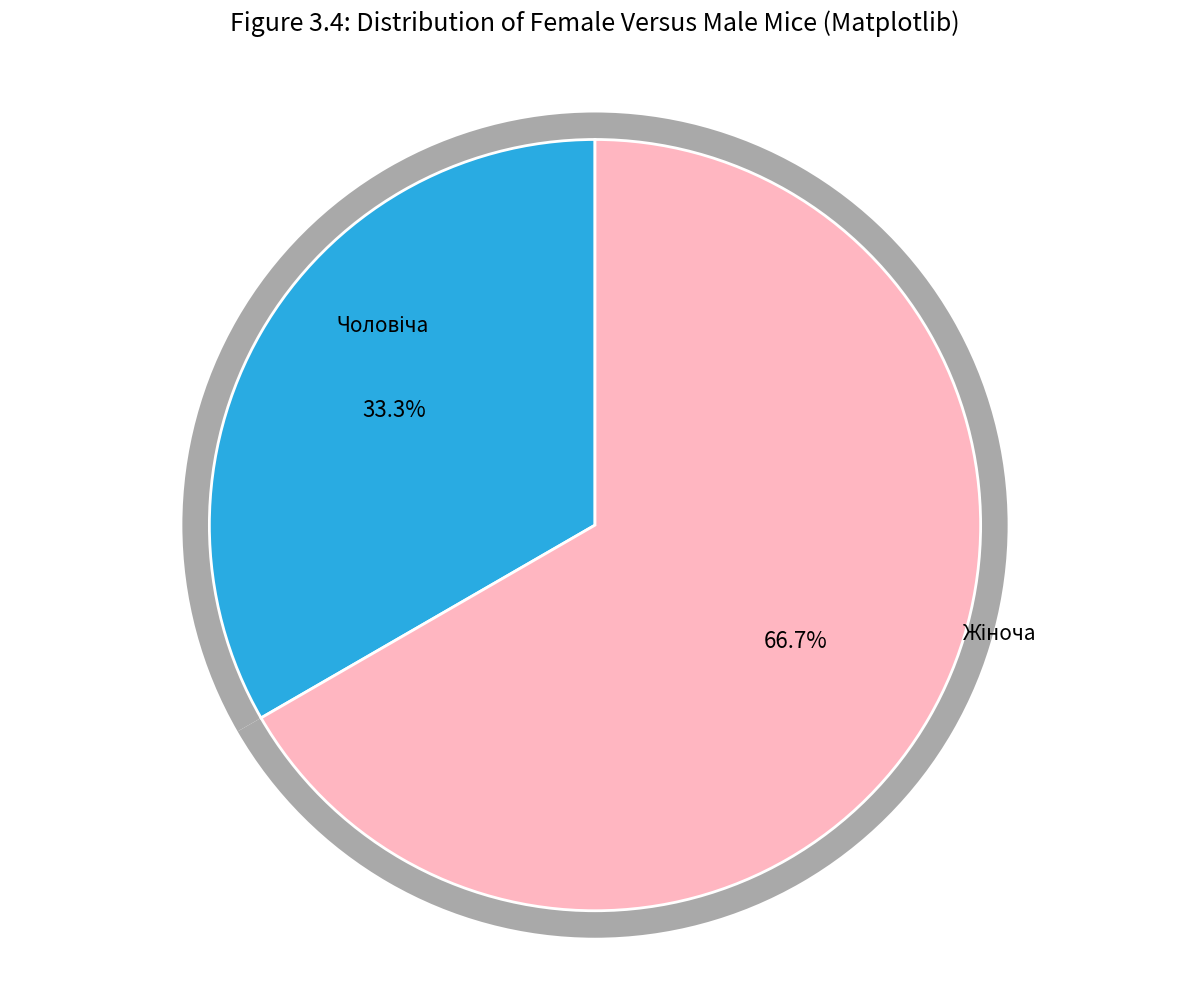

What is the largest slice in the pie chart?

Жіноча